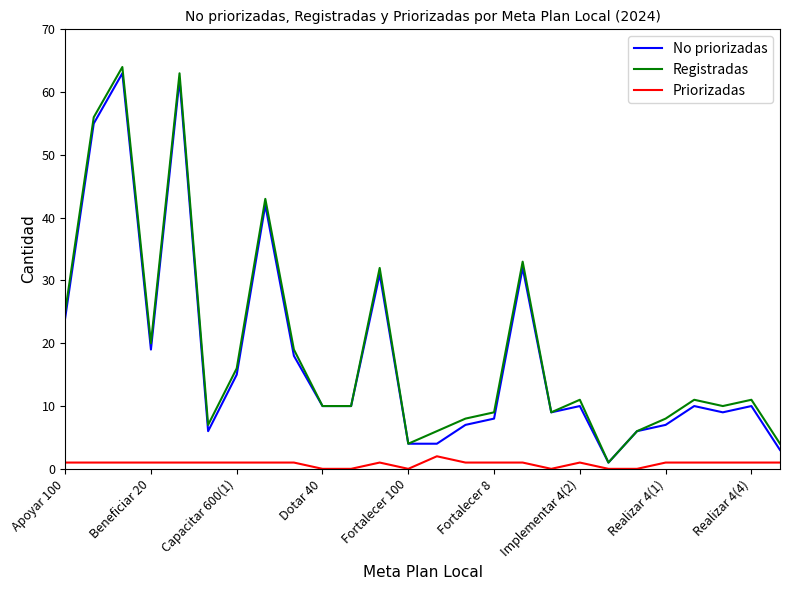

Which series has the largest range (max minus min)?

Registradas